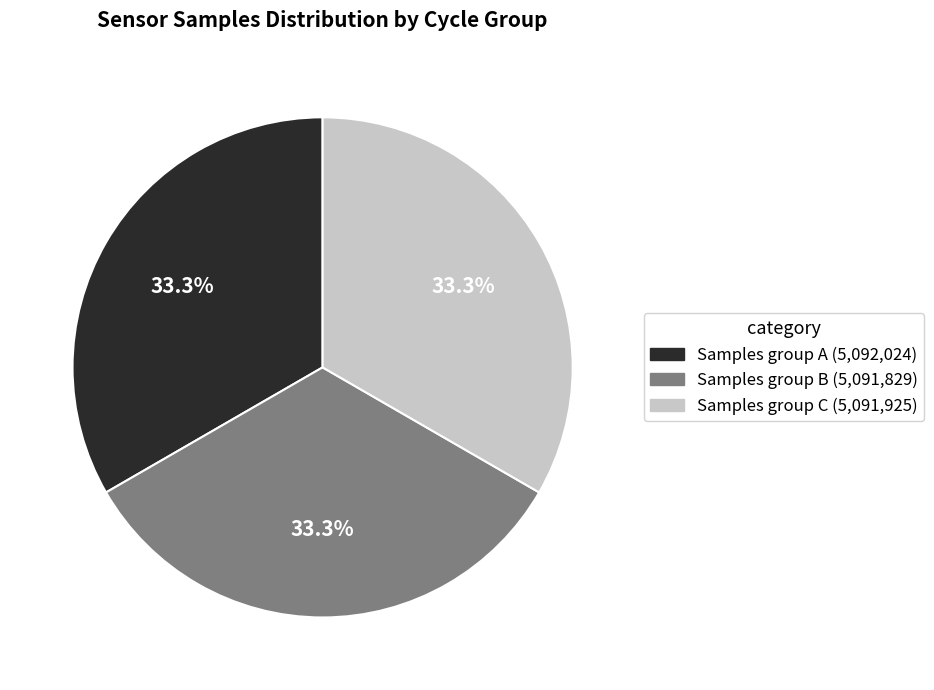

Is there a majority slice in this chart?

No